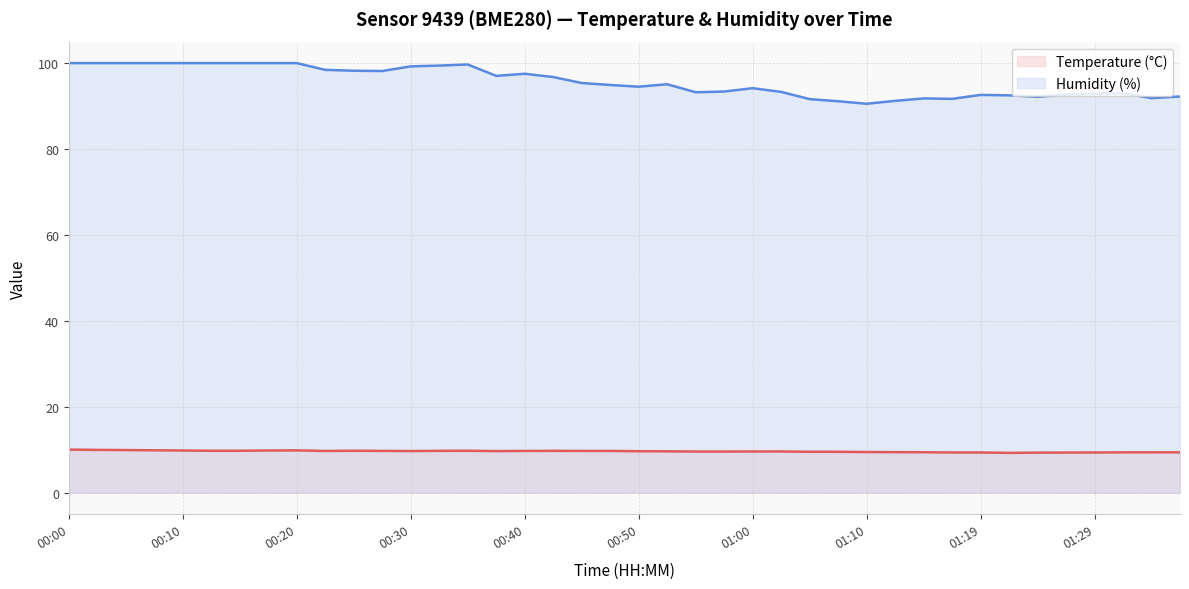

What is the difference between the maximum and second lowest values in the Humidity (%) series?

8.9